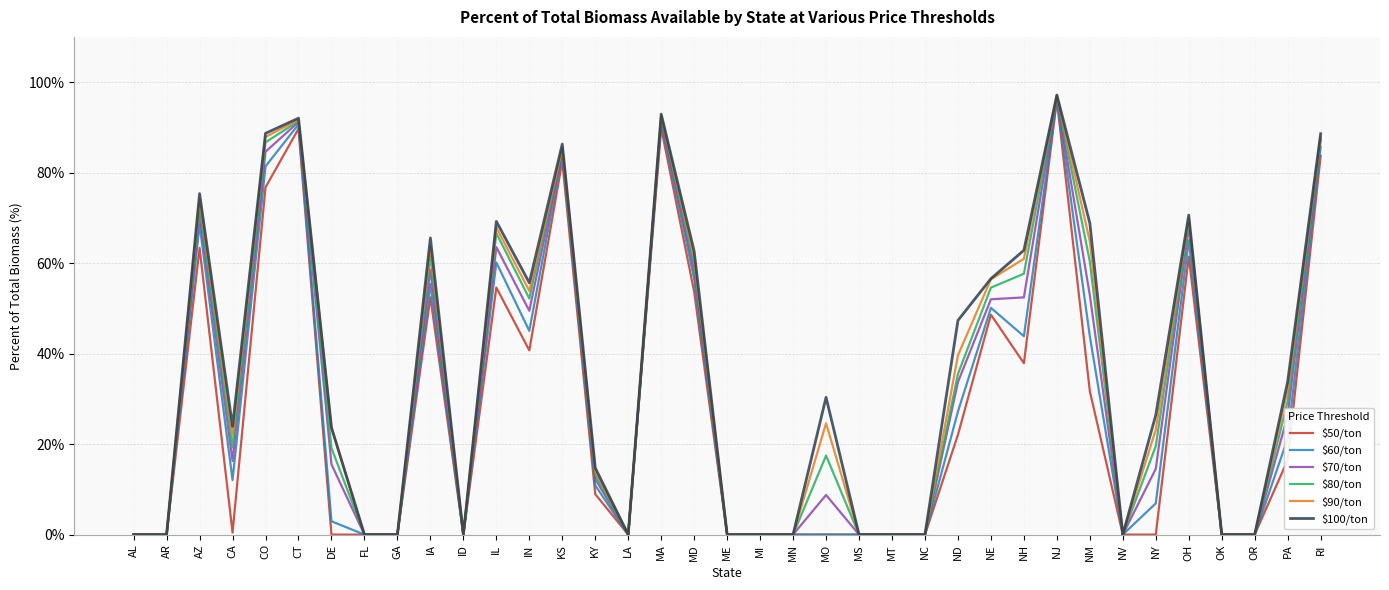

The $60/ton series shows 0.0 at GA. True or false?

True